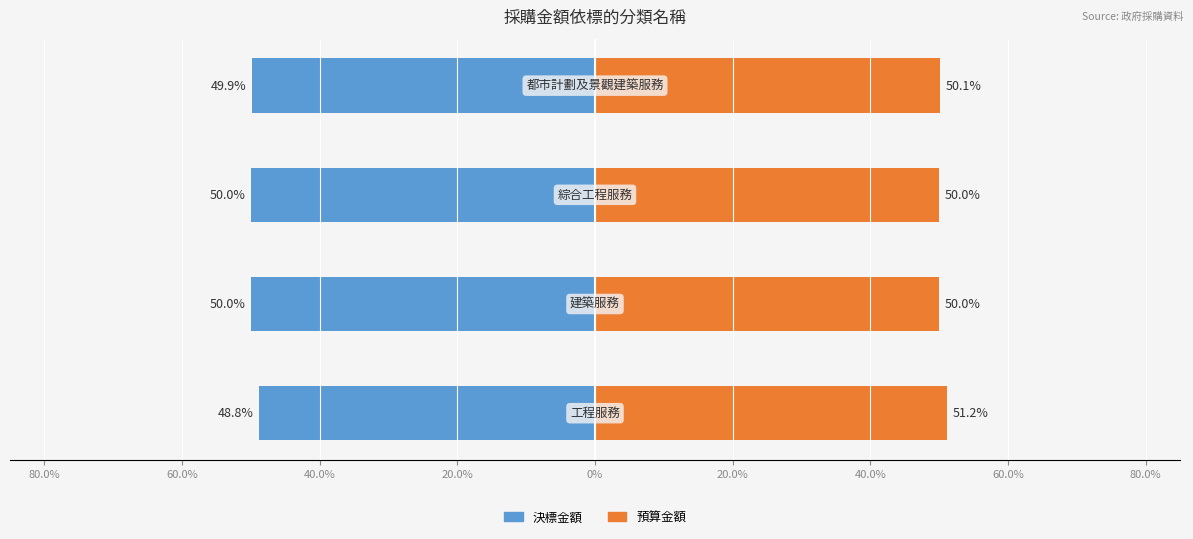

What is the sum of all 決標金額 values?

-198.7